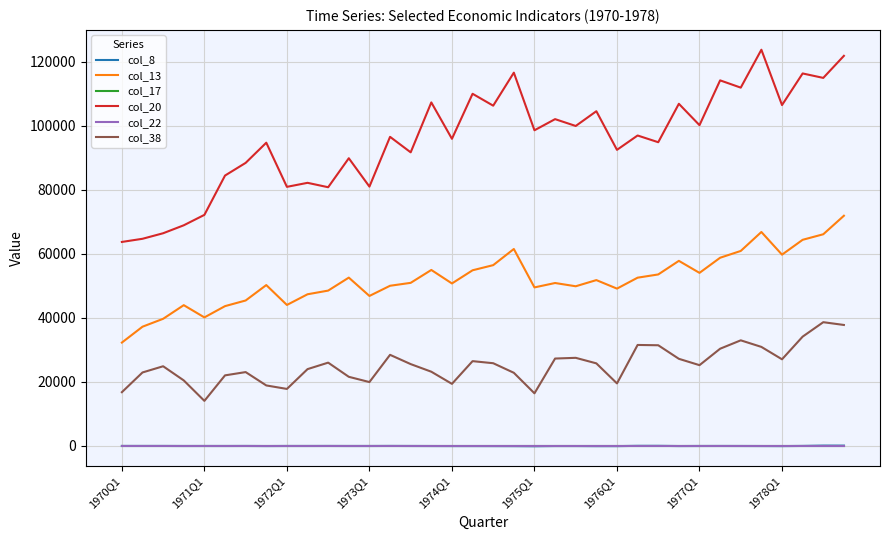

Which series has the largest total across all categories?

col_20